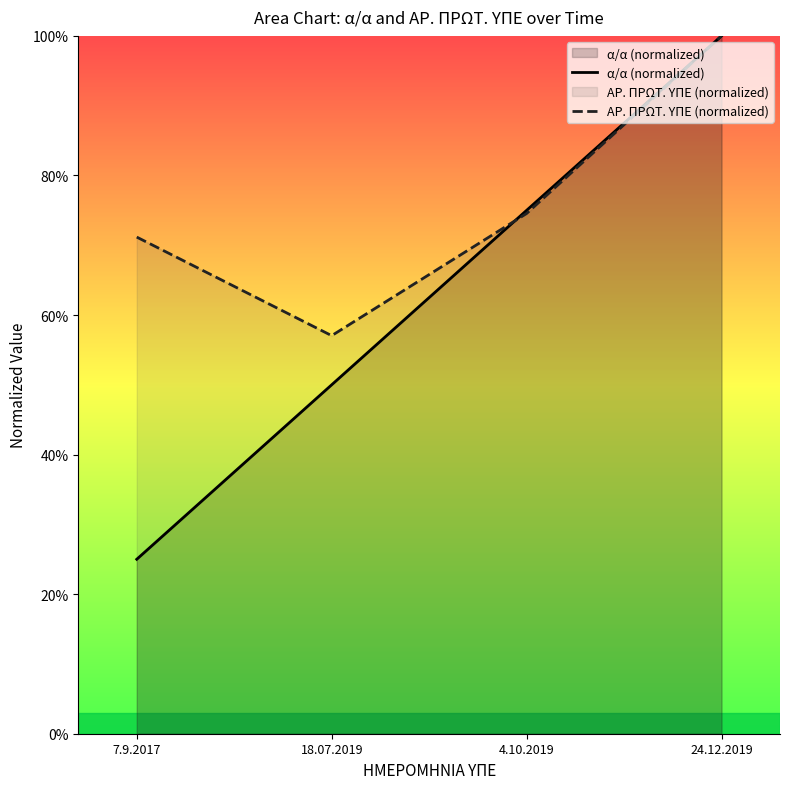

How many values in the ΑΡ. ΠΡΩΤ. ΥΠΕ (normalized) series exceed 74?

2